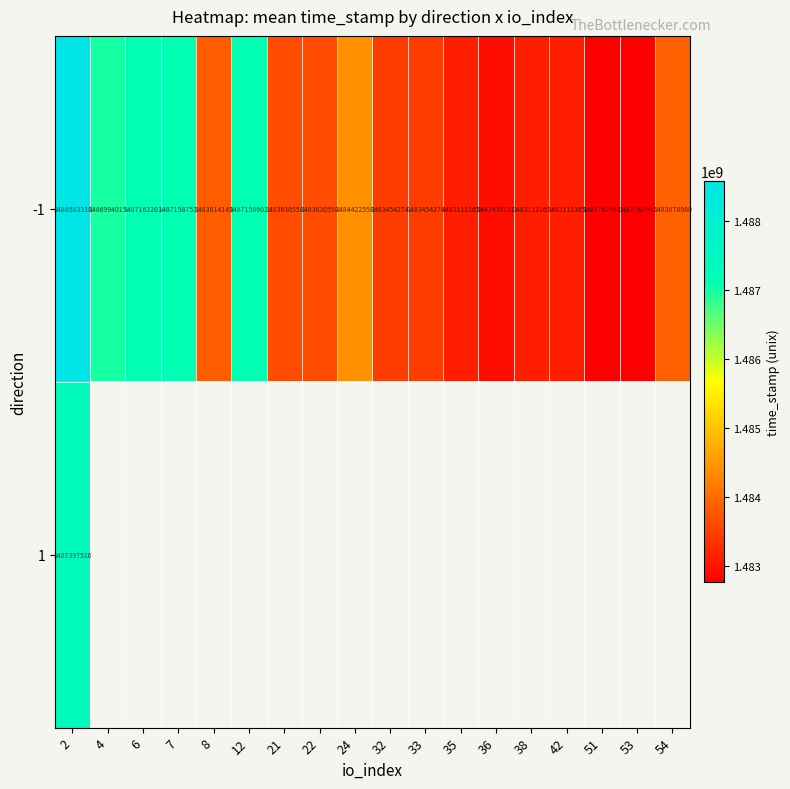

What is the difference between the maximum and second lowest values in the -1 series?

5820356